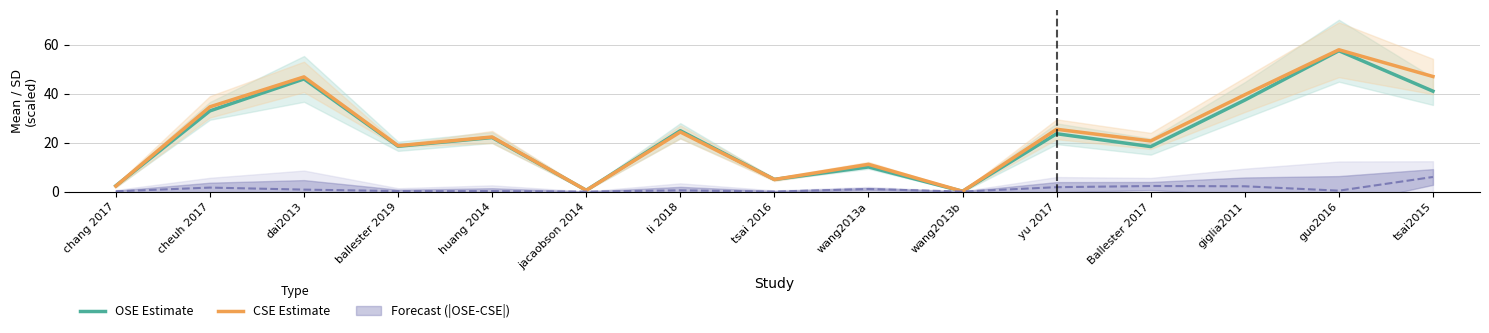

Rank the categories by CSE Estimate value from lowest to highest.

wang2013b, jacaobson 2014, chang 2017, tsai 2016, wang2013a, ballester 2019, Ballester 2017, huang 2014, li 2018, yu 2017, cheuh 2017, giglia2011, dai2013, tsai2015, guo2016